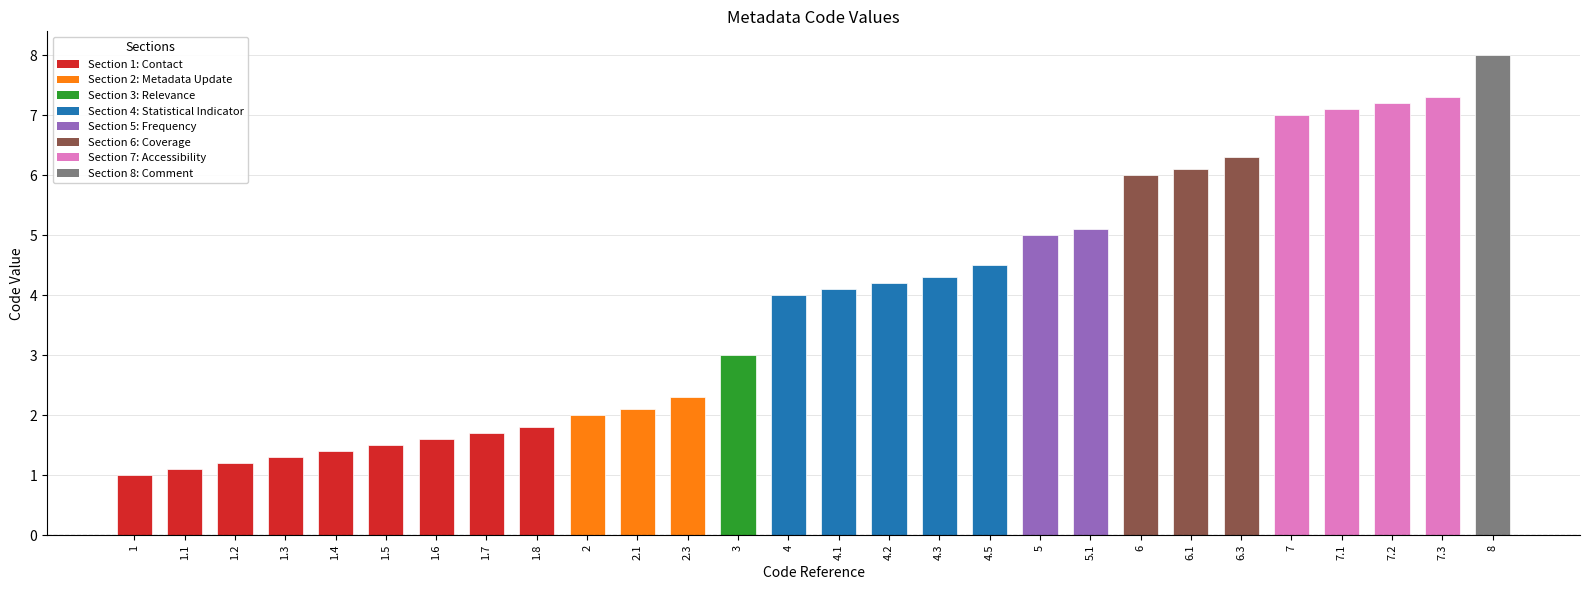

What is the smallest value displayed?

1.0